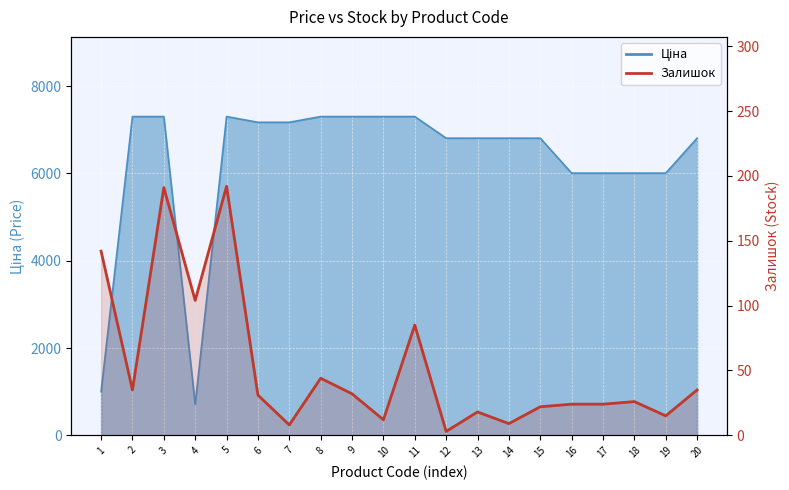

The value at 9 is 32. True or false?

True